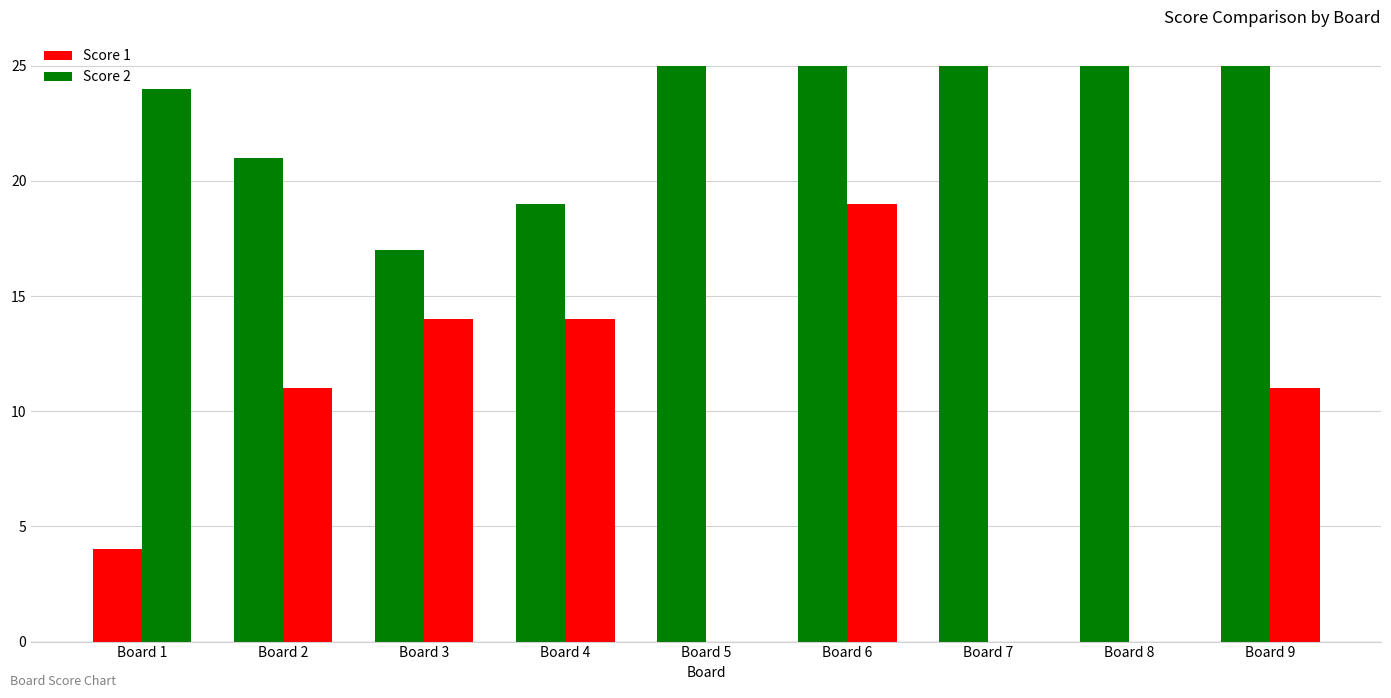

Between Board 3 and Board 4, which is larger?

Board 4